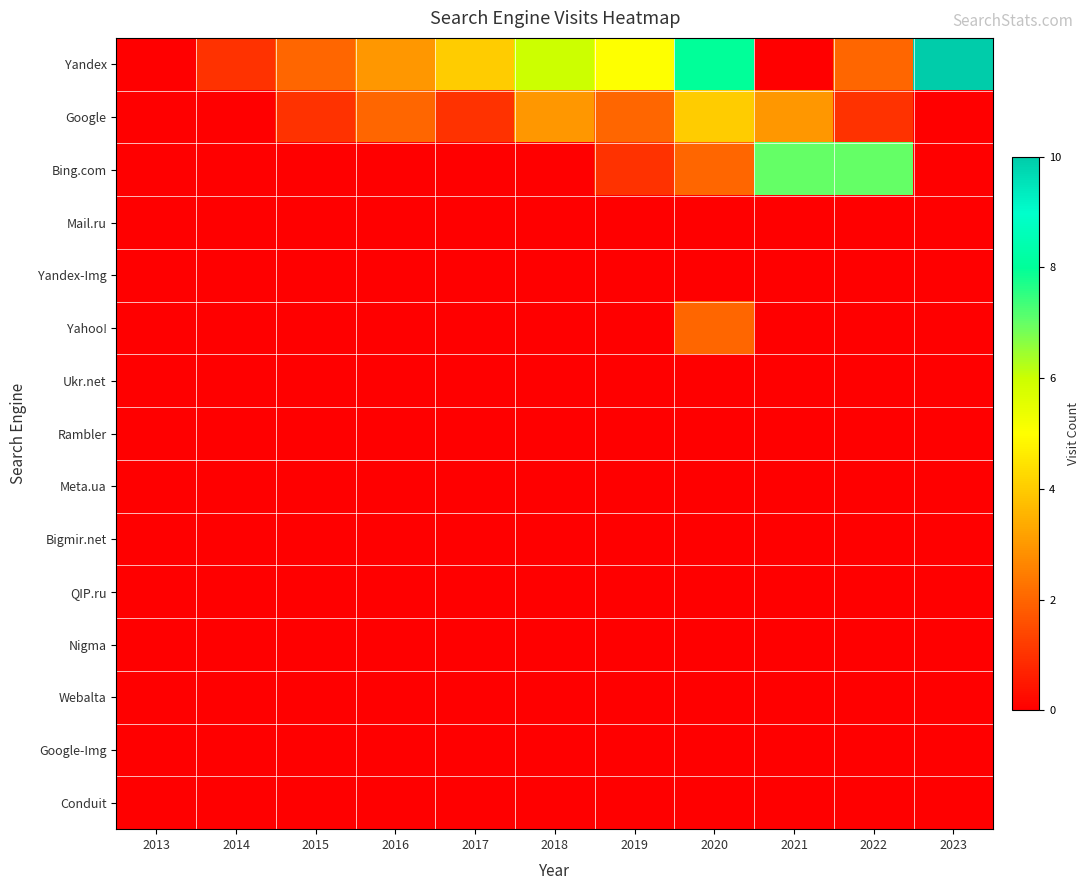

What is the greatest value displayed?

10